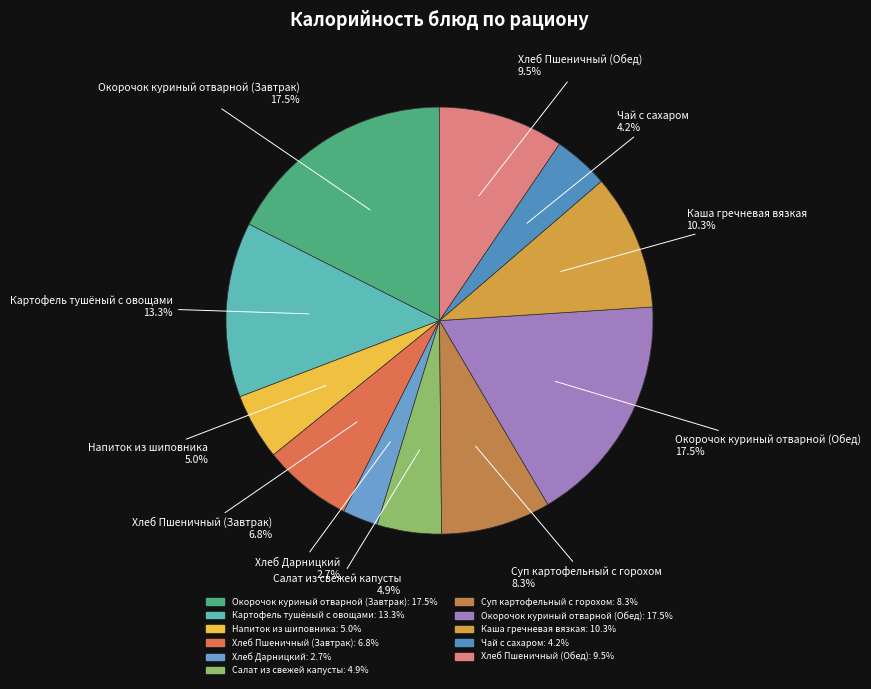

Count the number of slices in the pie.

11